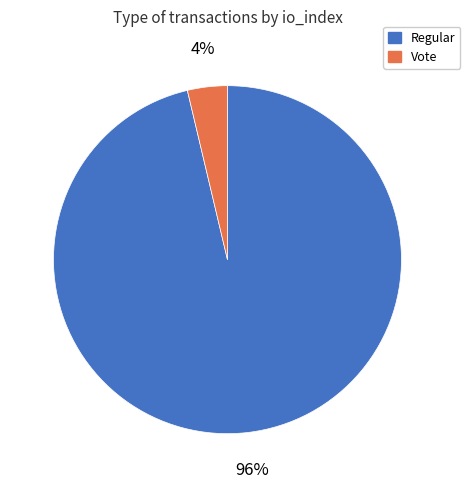

What is the largest slice in the pie chart?

Regular